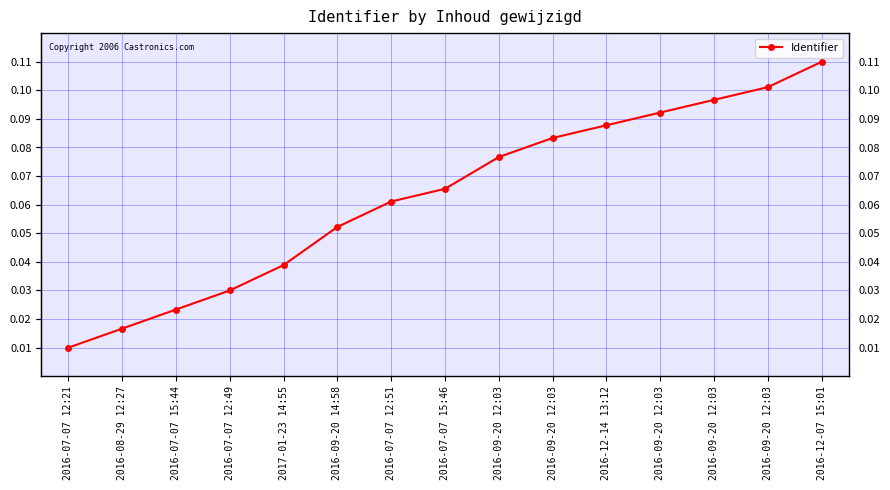

Which has a higher value, 2016-08-29 12:27 or 2016-07-07 12:21?

2016-08-29 12:27